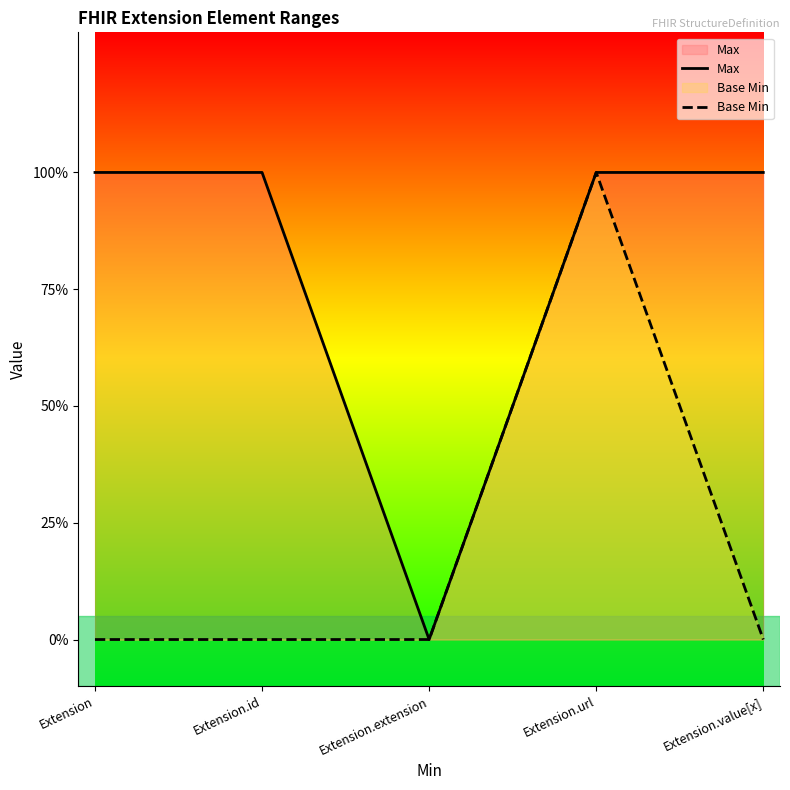

At how many categories does at least one series exceed 0?

4